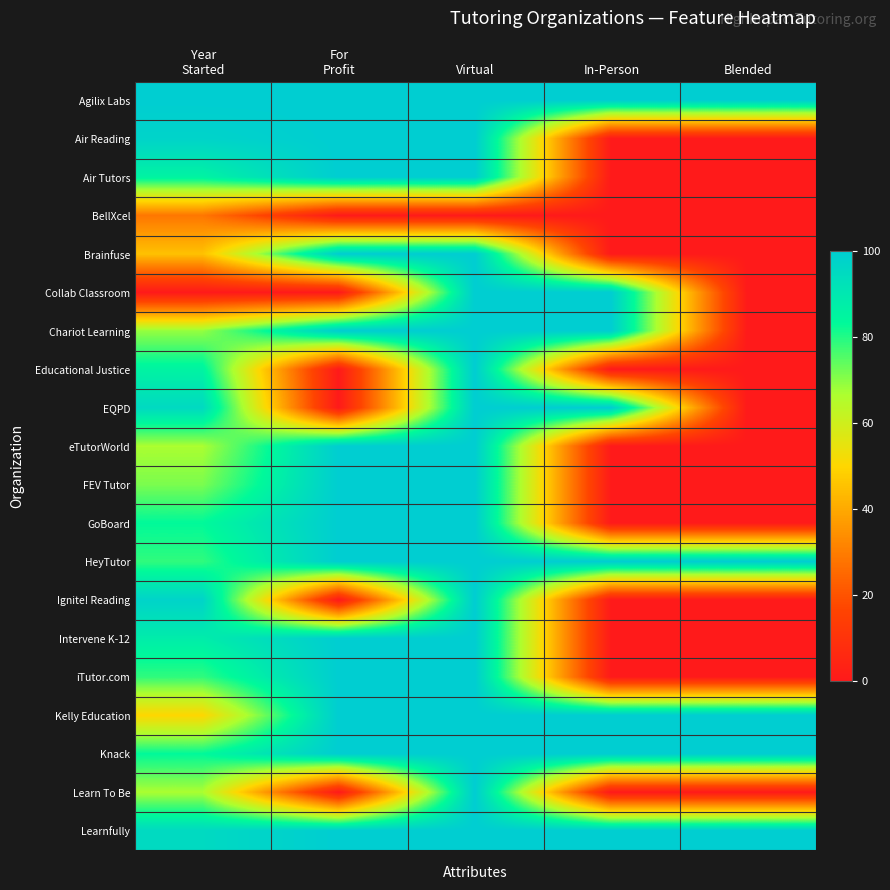

Which category has the highest value across all series?

Year
Started